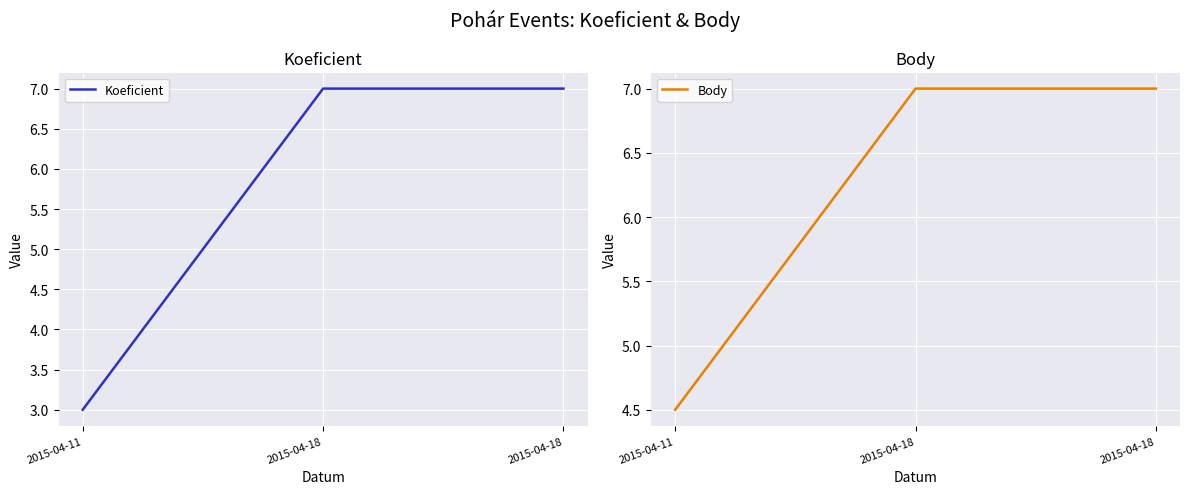

List the series in order of their peak value, lowest first.

Koeficient, Body